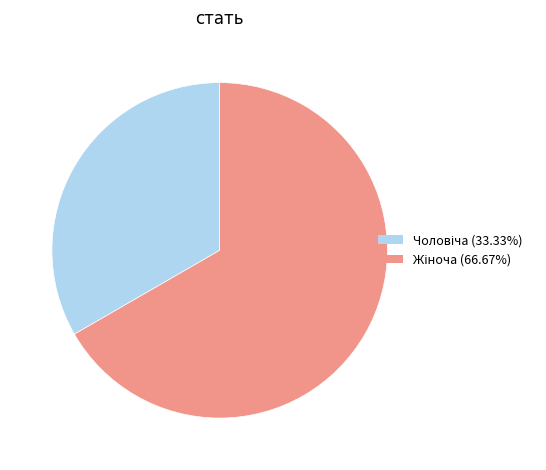

Does any single category account for the majority?

Yes